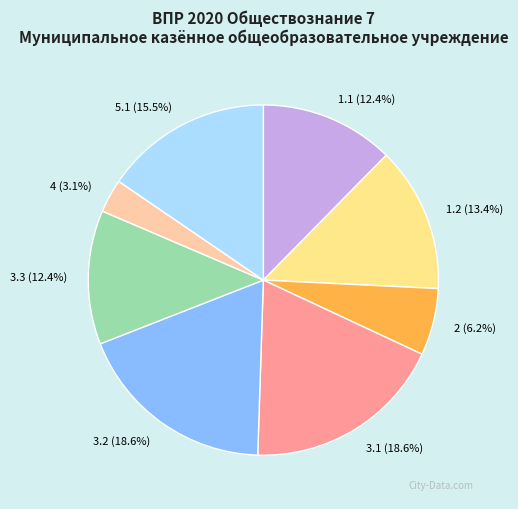

Which category has the smallest portion of the pie?

4